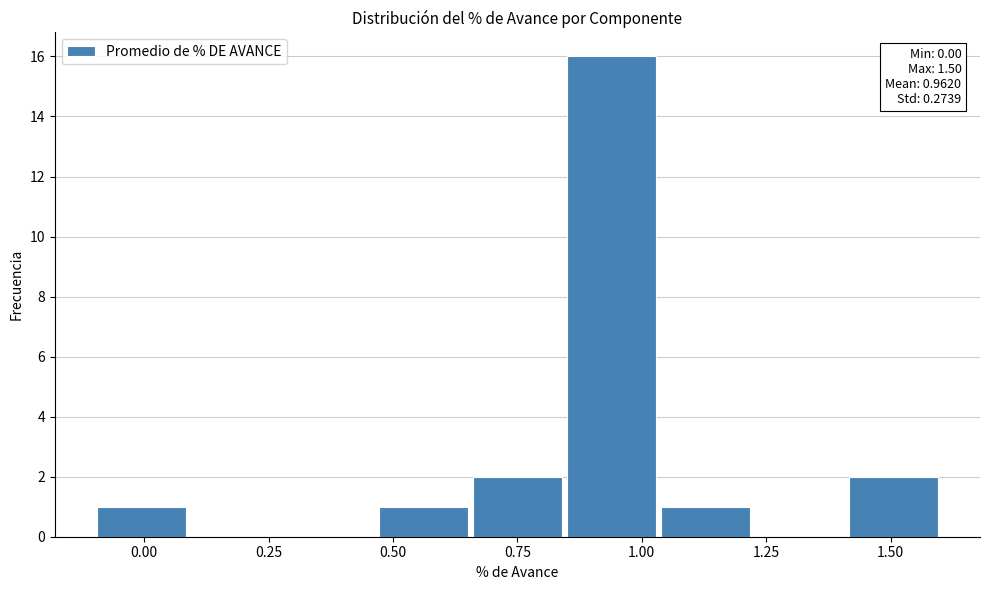

Read against the x-axis, roughly where is the centre of the tallest bar?

0.95